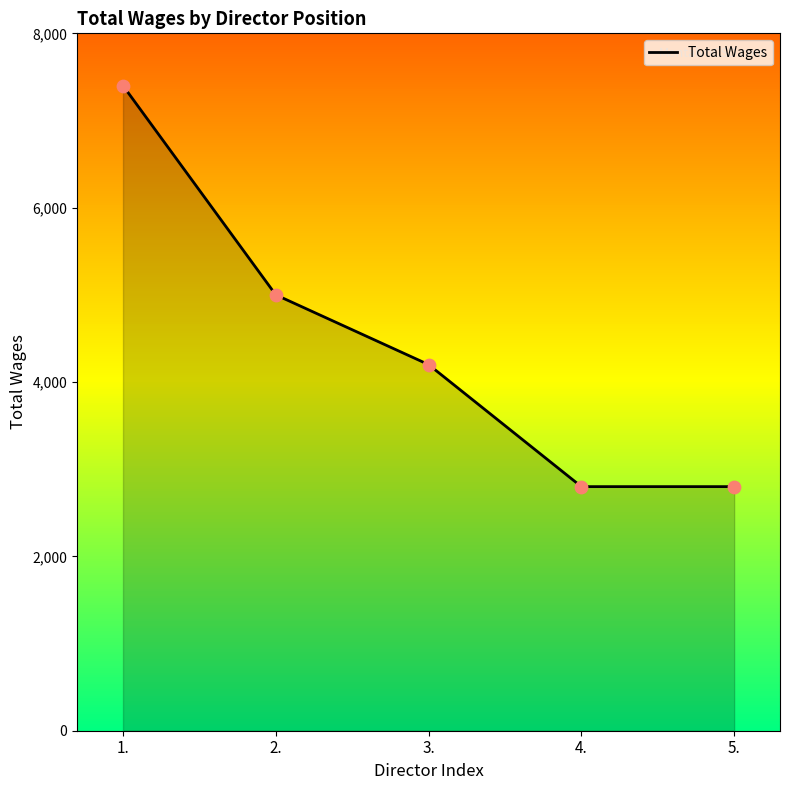

What is the change in value from 1. to 5.?

-4600